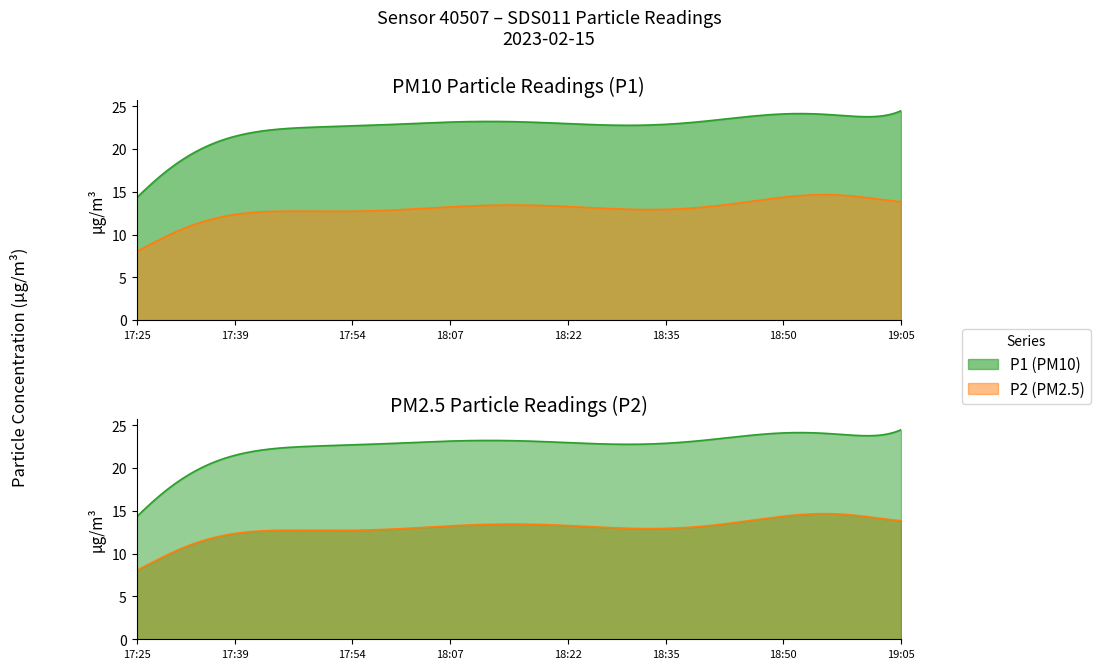

True or false: P2 and P1 cross at least once.

False